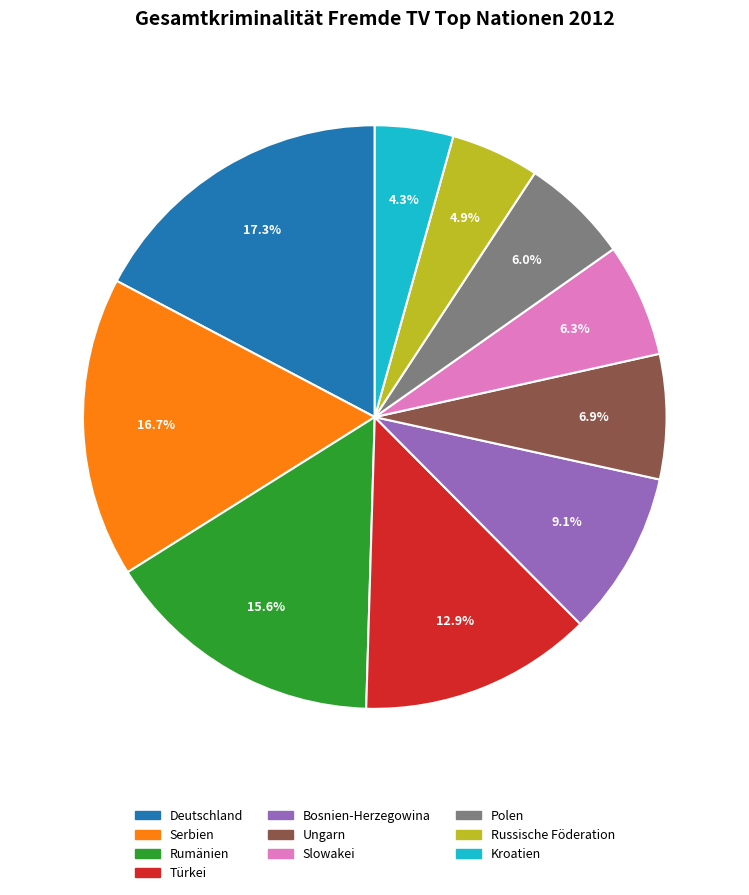

Is Bosnien-Herzegowina the majority of the pie?

No